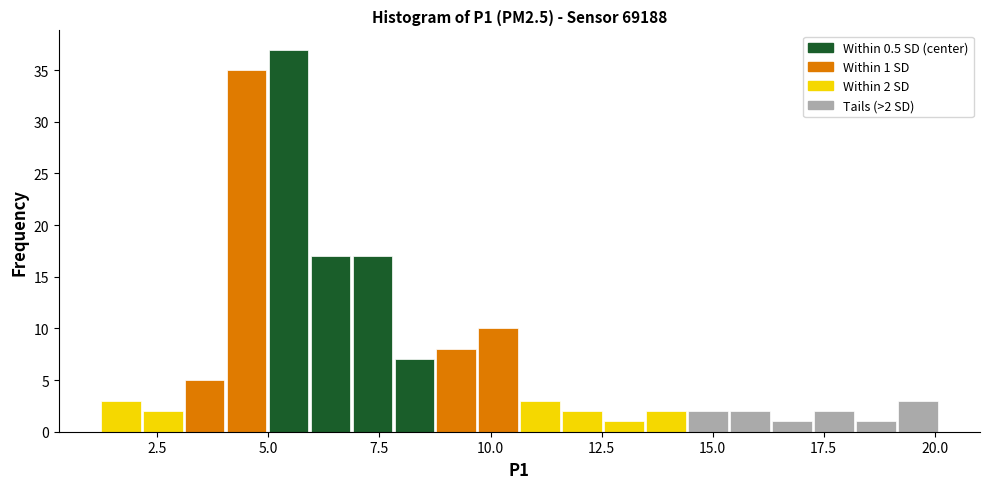

Read against the x-axis, roughly where is the centre of the tallest bar?

5.5